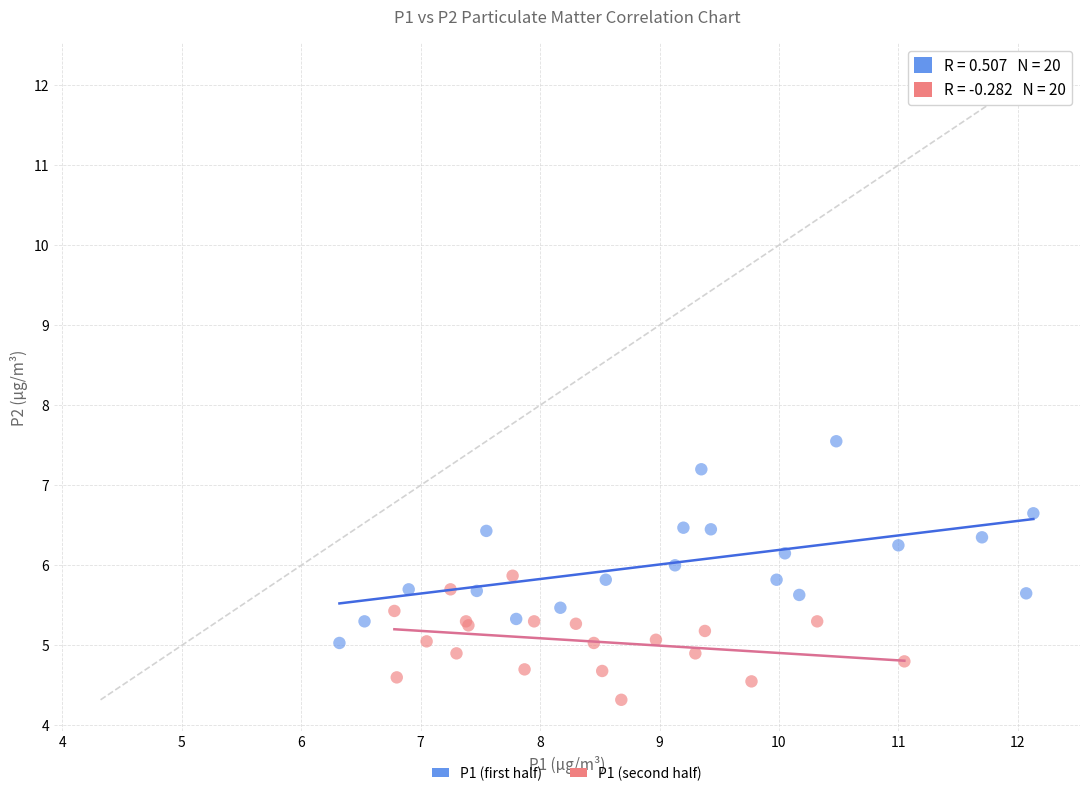

Which series reaches the minimum Y coordinate?

P1 (second half)